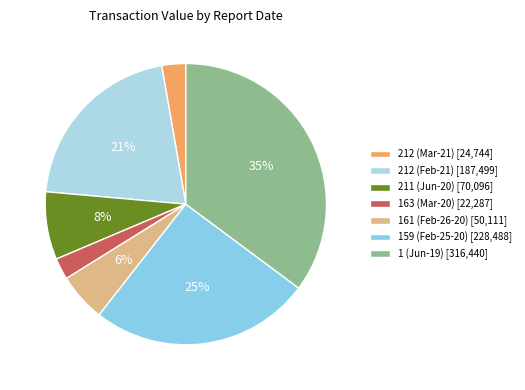

Count the number of slices in the pie.

7